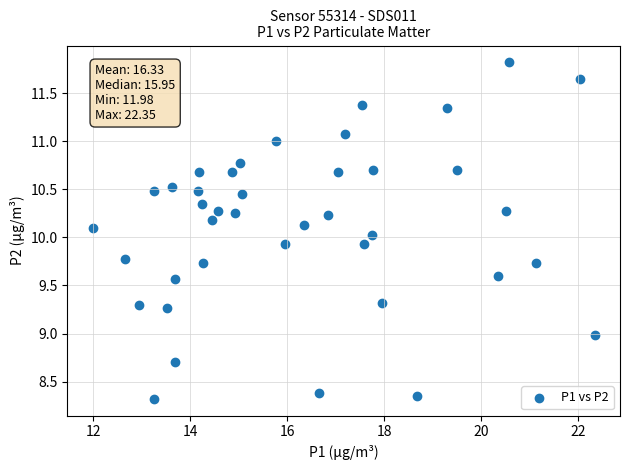

What is the range of Y values (max minus min)?

3.5